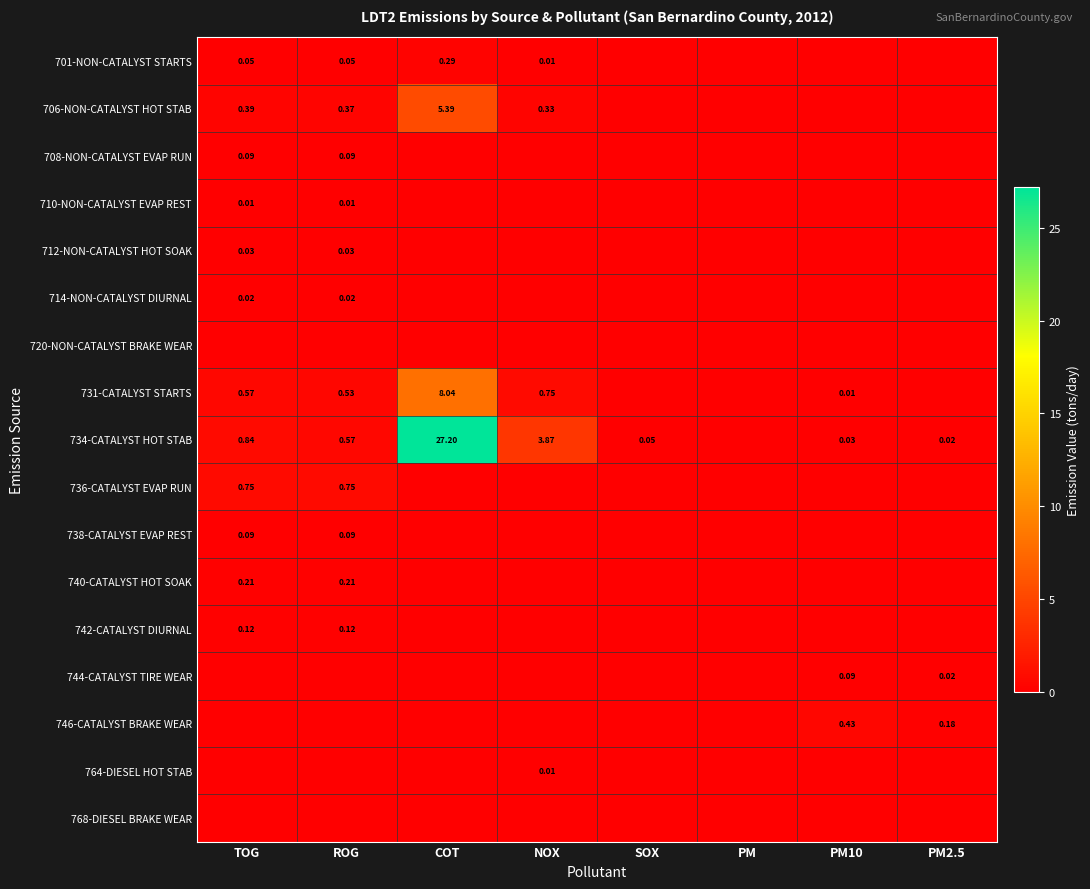

Which series has the widest spread of values?

734-CATALYST HOT STAB